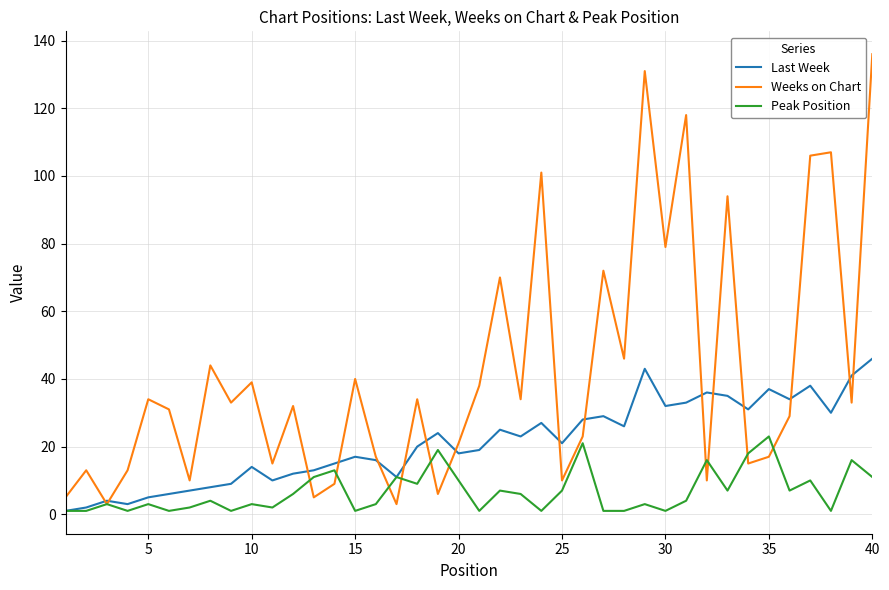

Rank the series by their average value, from highest to lowest.

Weeks on Chart, Last Week, Peak Position